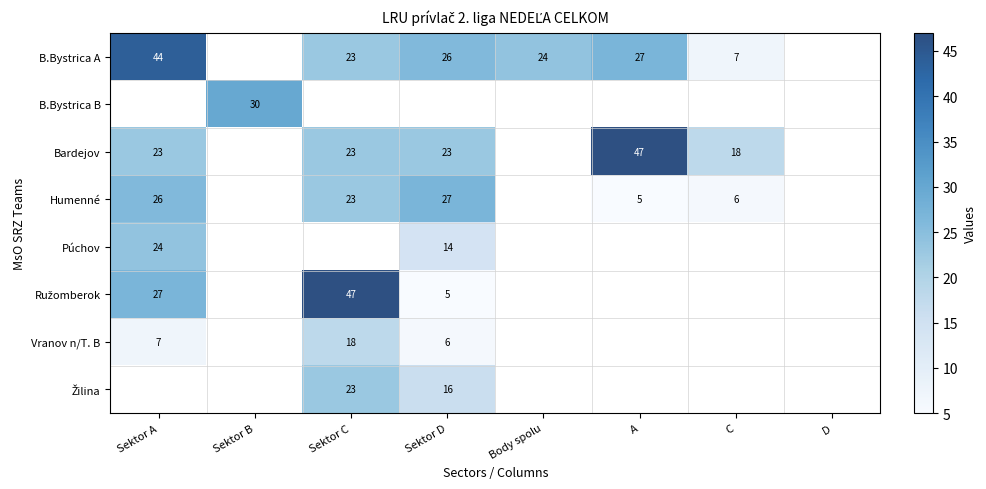

What is the sum of the B.Bystrica A values at Sektor D and Body spolu?

50